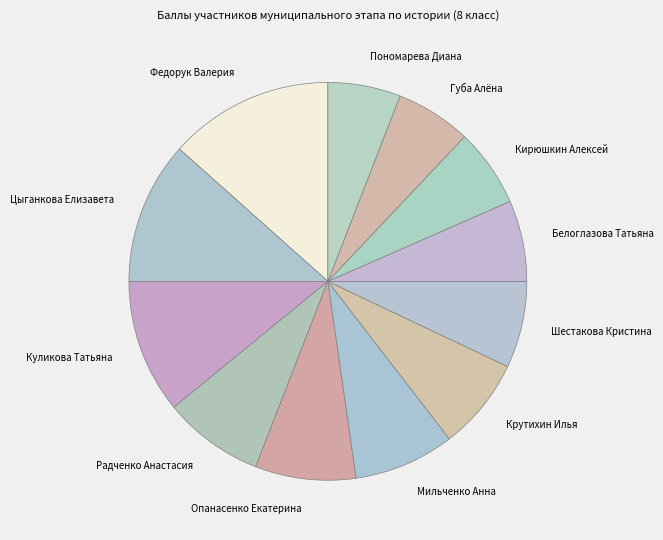

Does Пономарева Диана account for over 50% of the chart?

No